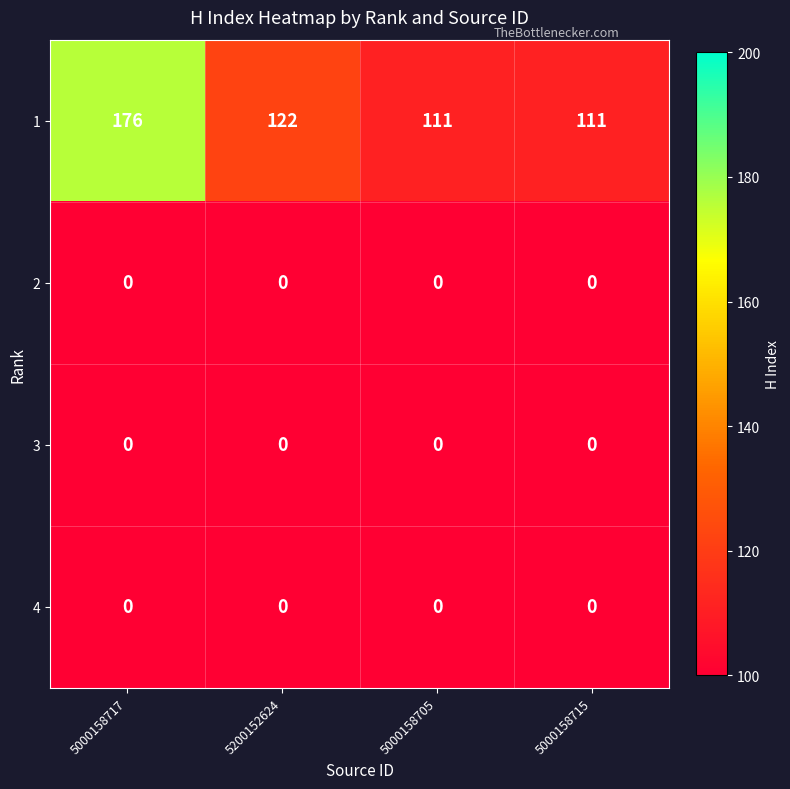

Count the 1 values in the range 111 to 176.

4